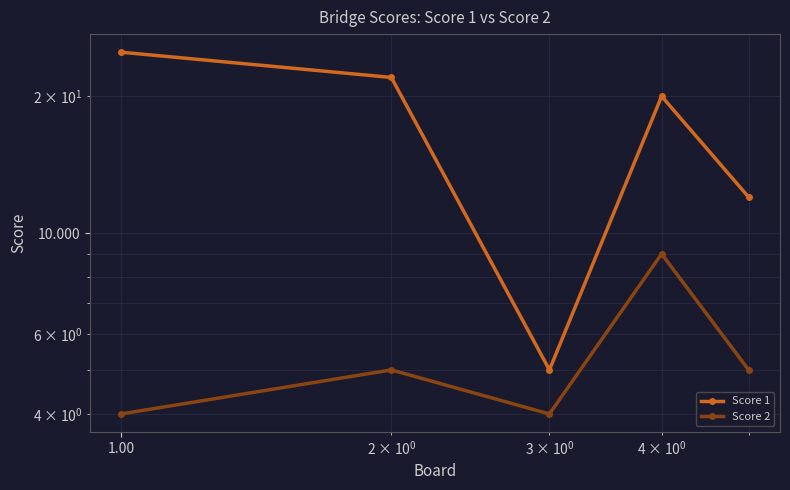

True or false: Score 2 has more than 0 points higher than both neighbors.

True